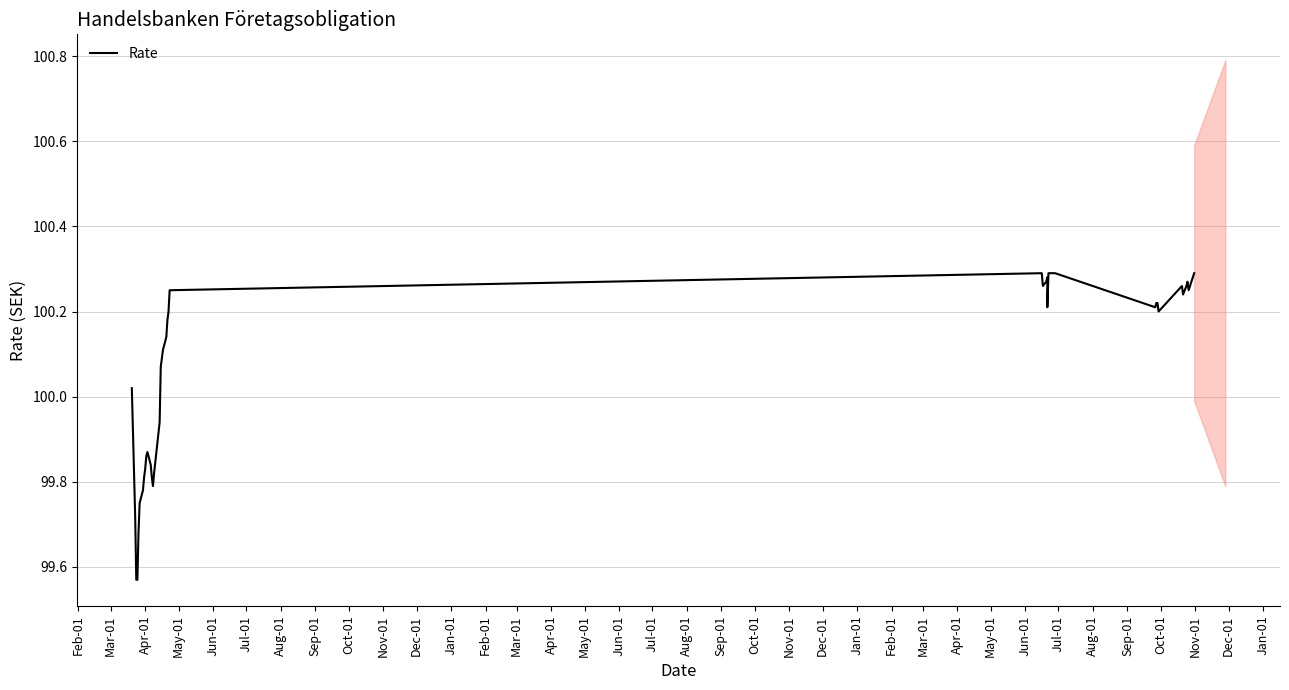

What is the sum of the values at Nov-01 and Oct-01?

200.4